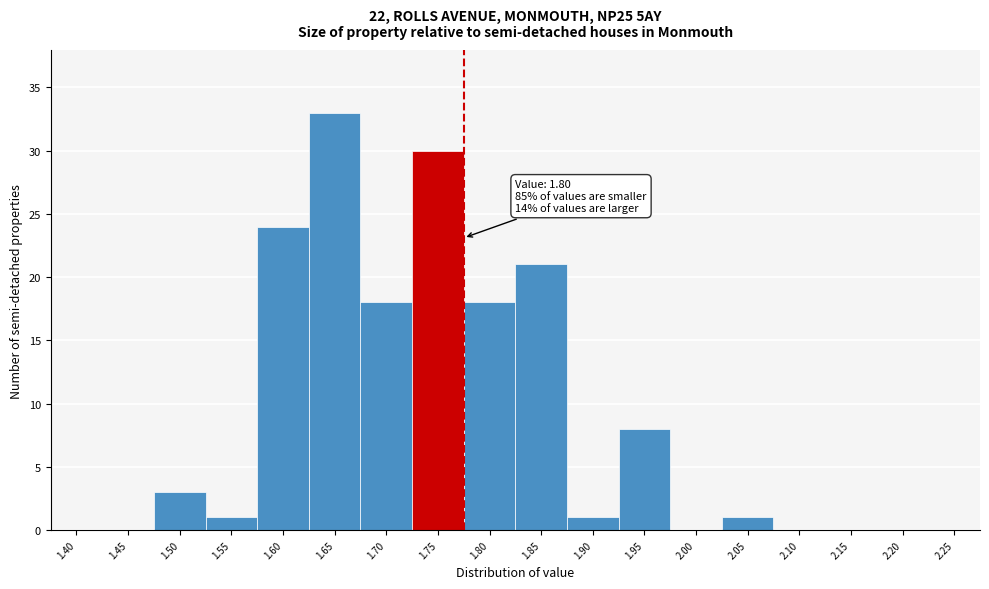

Reading left to right, extract all data points from this chart.

1.40=0	1.45=0	1.50=3	1.55=1	1.60=24	1.65=33	1.70=18	1.75=30	1.80=18	1.85=21	1.90=1	1.95=8	2.00=0	2.05=1	2.10=0	2.15=0	2.20=0	2.25=0